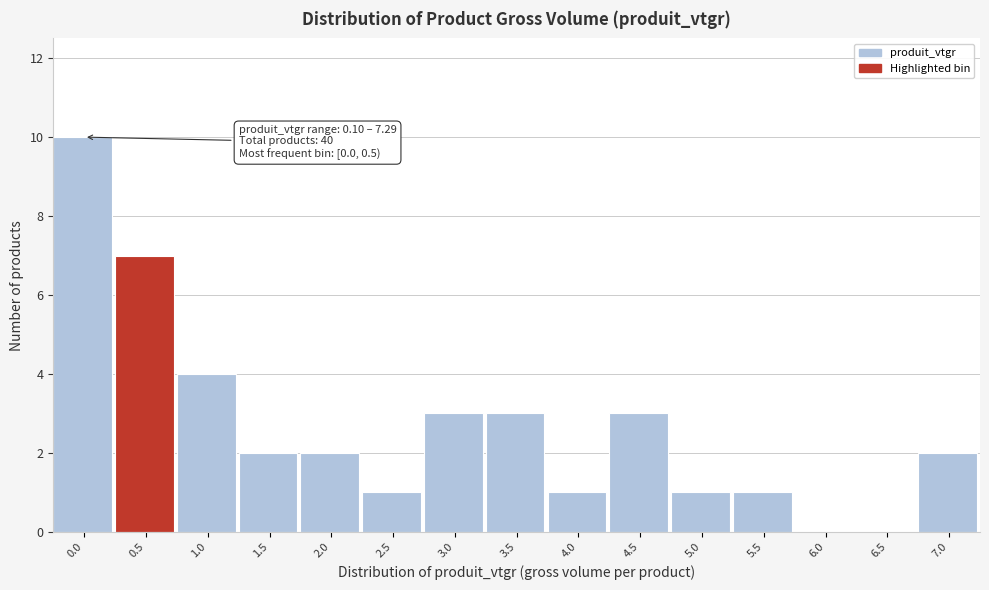

Reading right to left, what are all the values shown in this chart?

7.0=2	6.5=0	6.0=0	5.5=1	5.0=1	4.5=3	4.0=1	3.5=3	3.0=3	2.5=1	2.0=2	1.5=2	1.0=4	0.5=7	0.0=10